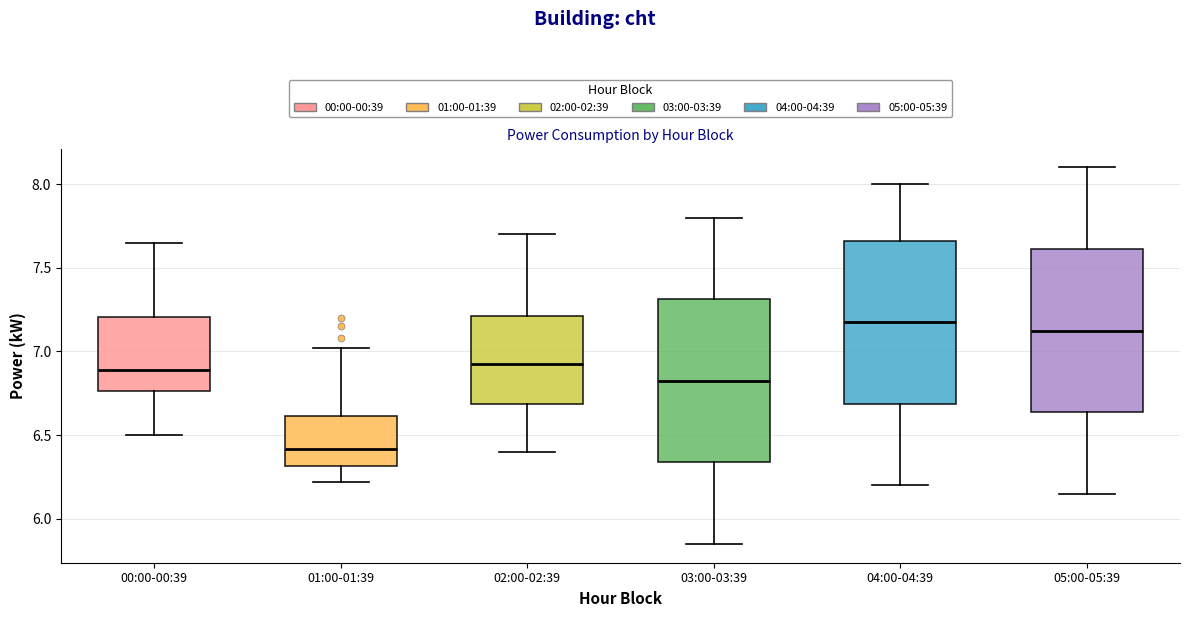

Where is the lower edge of the box for 05:00-05:39 on the y-axis? The values are not printed on the chart, so give them approximately, as read against the axis.

6.65